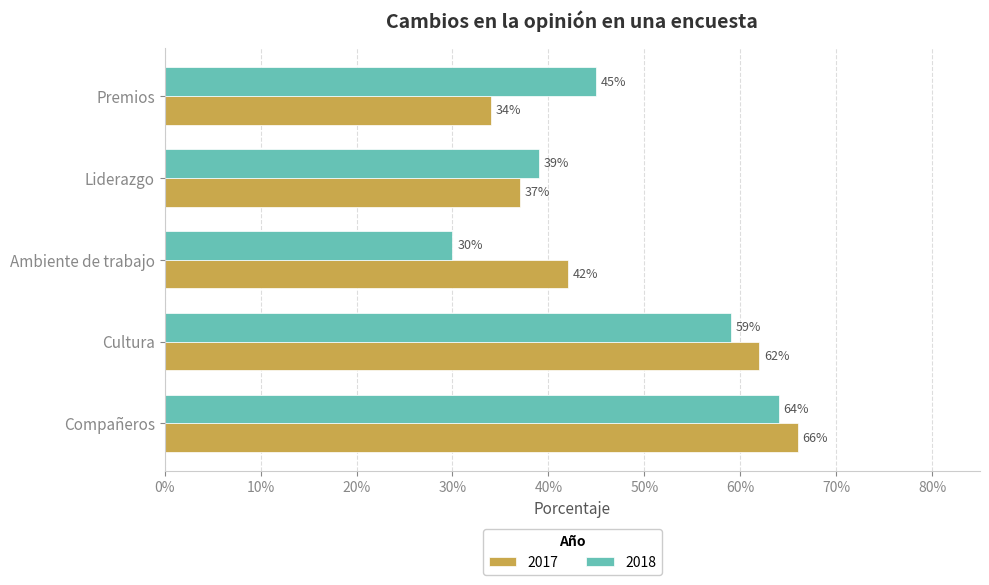

What are all the series names shown in the legend?

2017, 2018